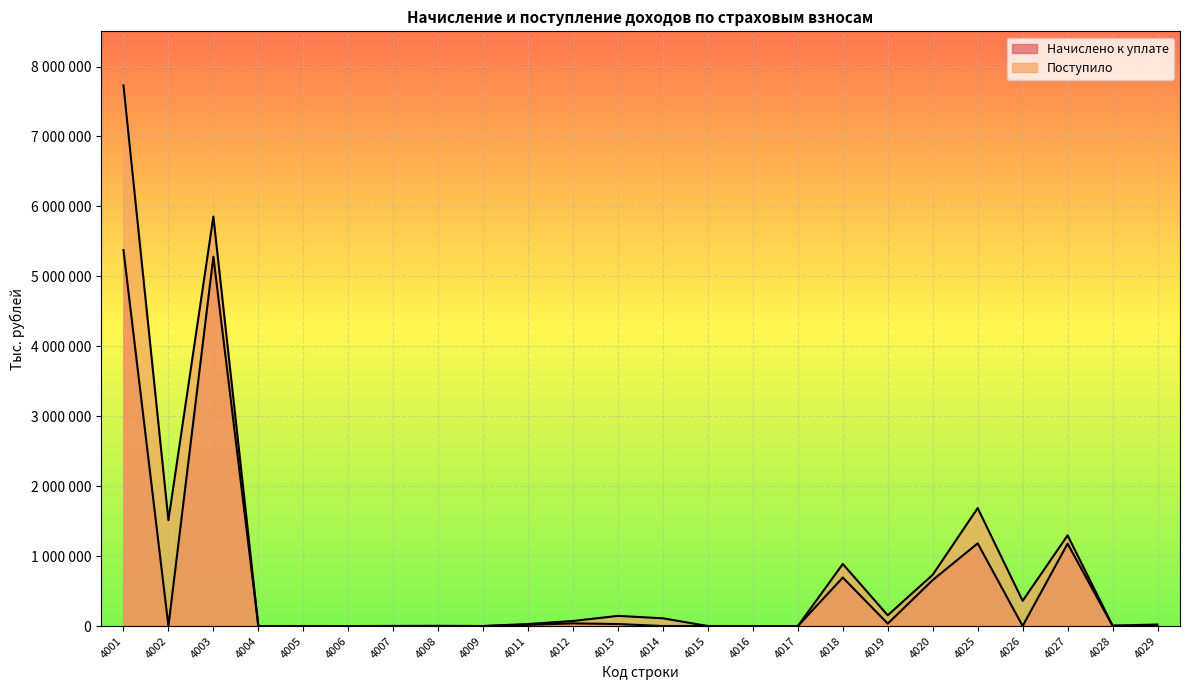

Does the chart display data point markers on the line(s)?

No